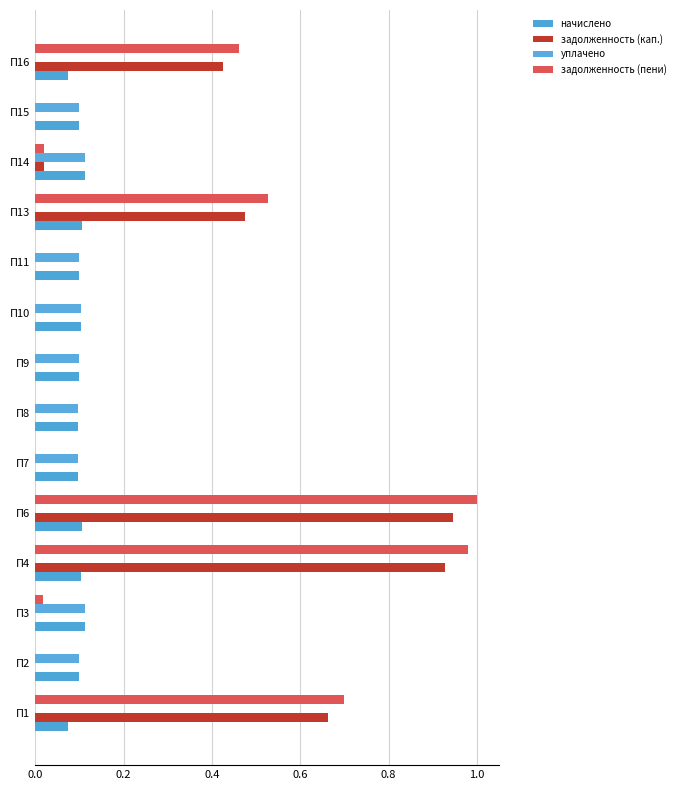

Reading right to left, list all the values displayed in this chart.

начислено: 0.1	0.1	0.1	0.1	0.1	0.1	0.1	0.1	0.1	0.1	0.1	0.1	0.1	0.1
задолженность (кап.): 0.4	0.0	0.0	0.5	0.0	0.0	0.0	0.0	0.0	0.9	0.9	0.0	0.0	0.7
уплачено: 0.0	0.1	0.1	0.0	0.1	0.1	0.1	0.1	0.1	0.0	0.0	0.1	0.1	0.0
задолженность (пени): 0.5	0.0	0.0	0.5	0.0	0.0	0.0	0.0	0.0	1.0	1.0	0.0	0.0	0.7